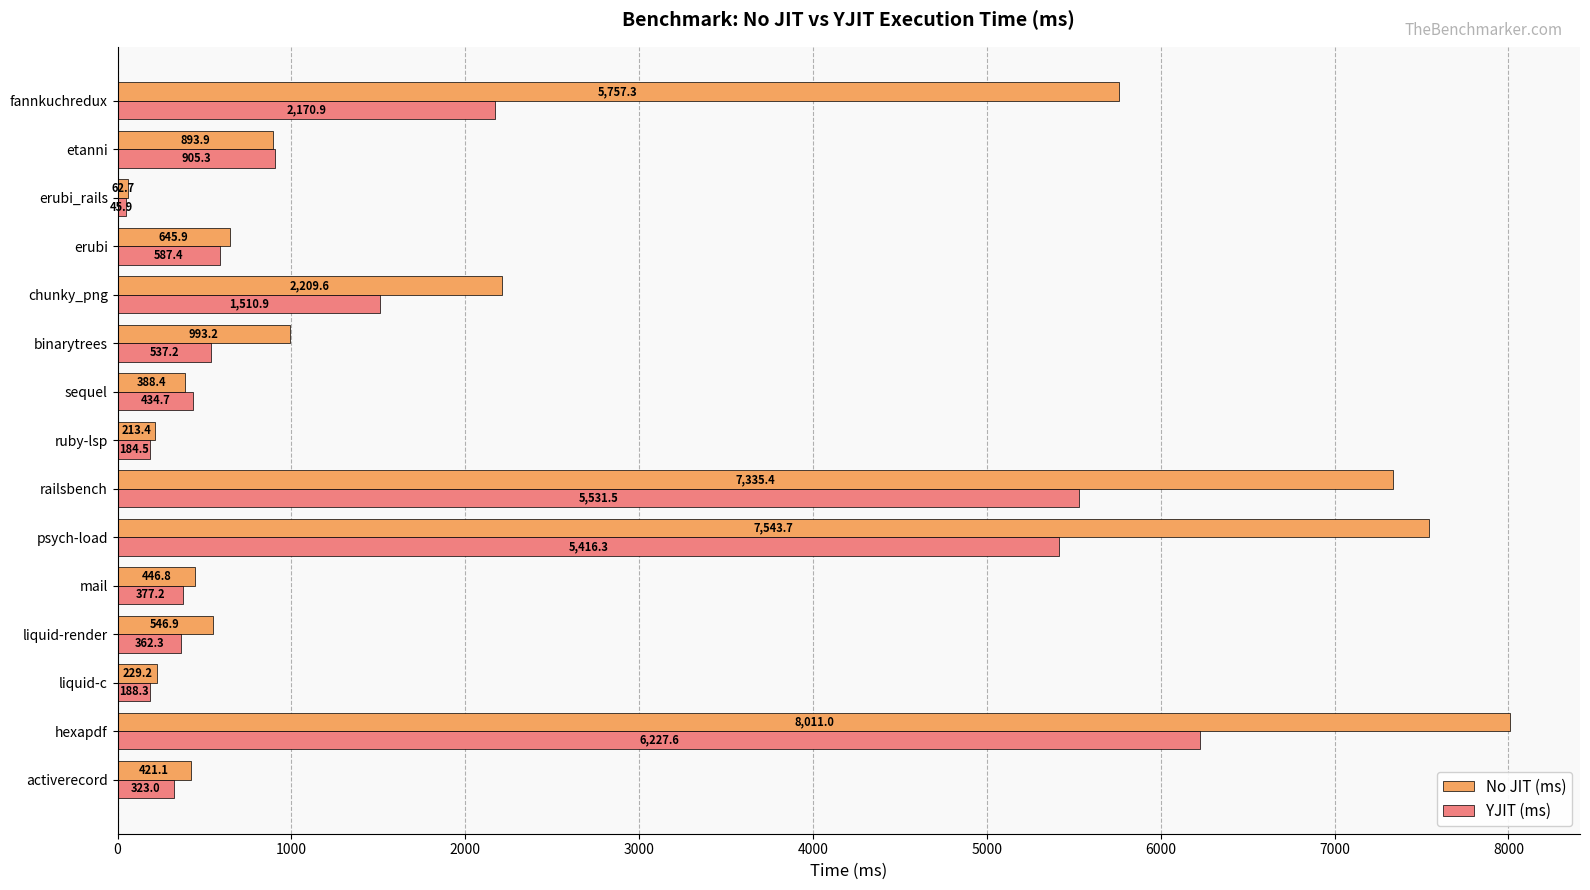

Which series has the widest spread of values?

No JIT (ms)